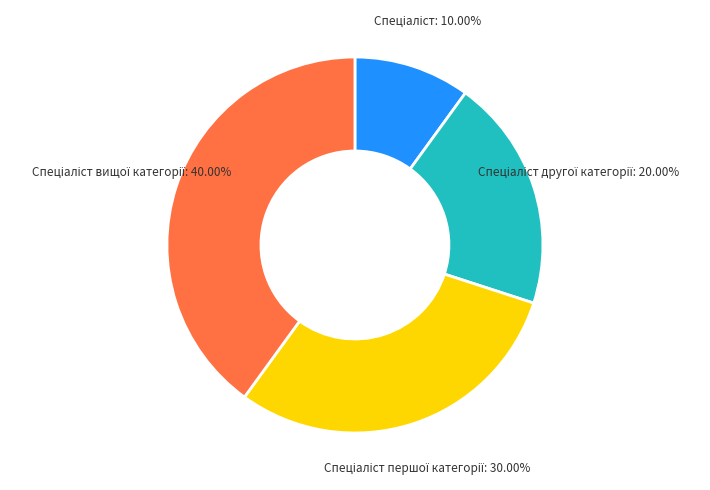

How many slices are in this pie chart?

4